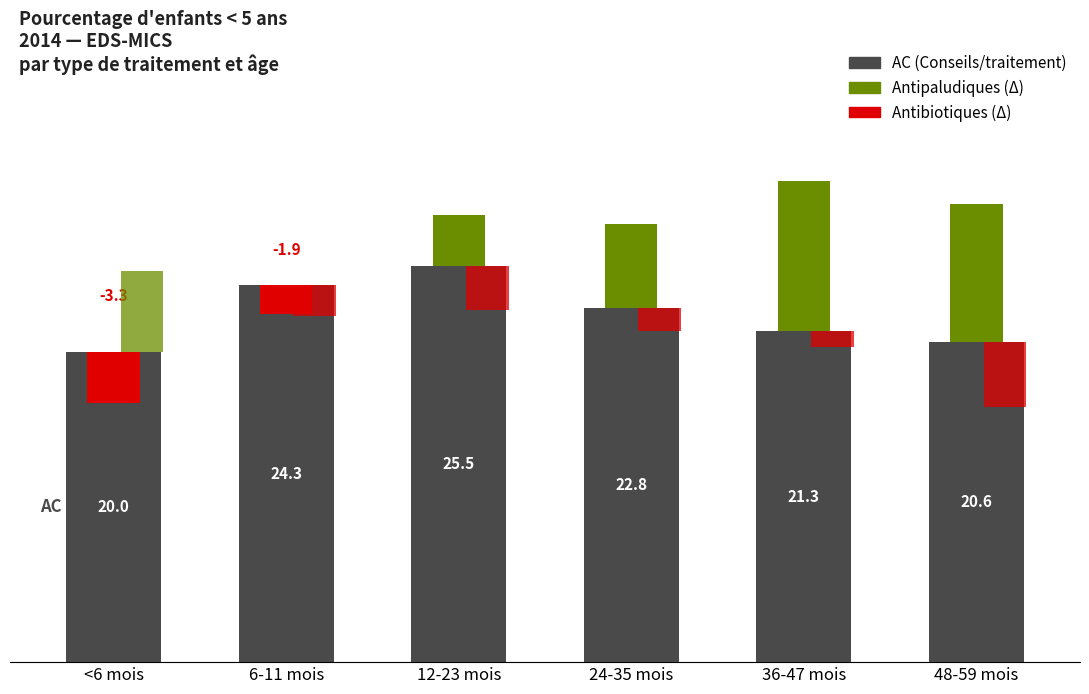

What is the label of the 4th bar from the right?

12-23 mois